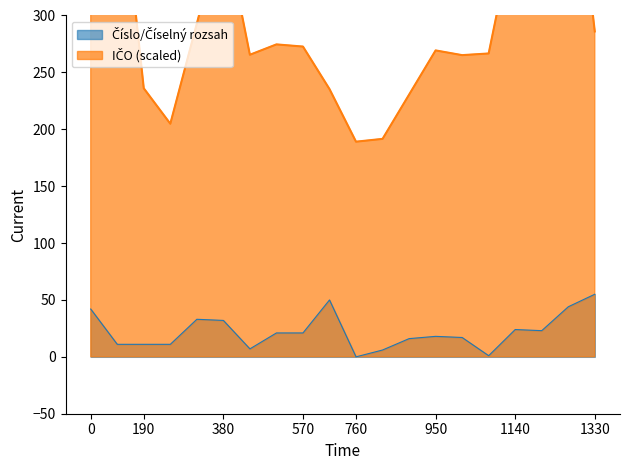

The value at 2005-02-12 is 44. True or false?

True